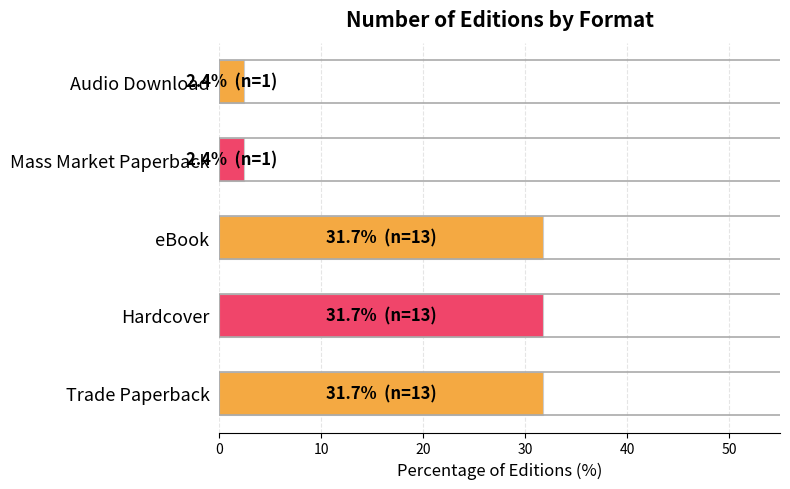

What is the change in value from Trade Paperback to Mass Market Paperback?

-29.3